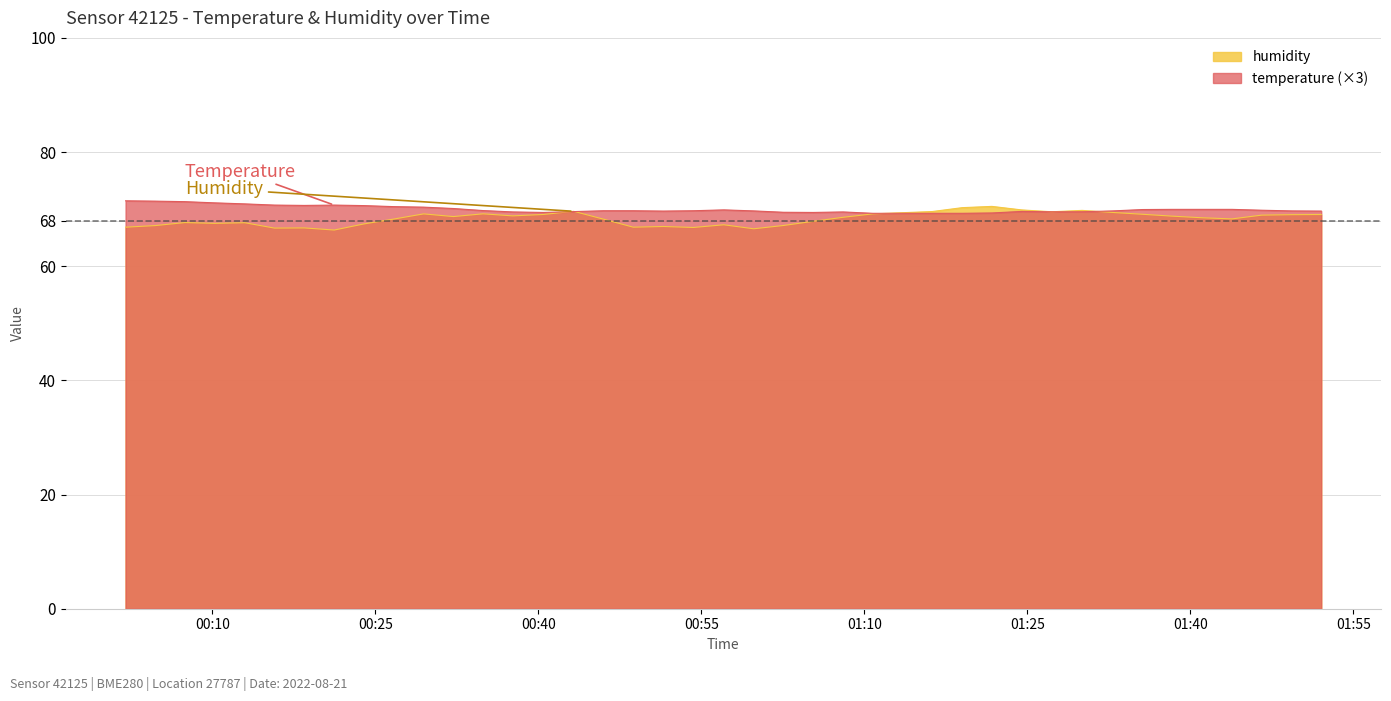

What is the label of the 21st point from the right?

2022-08-21T00:54:16